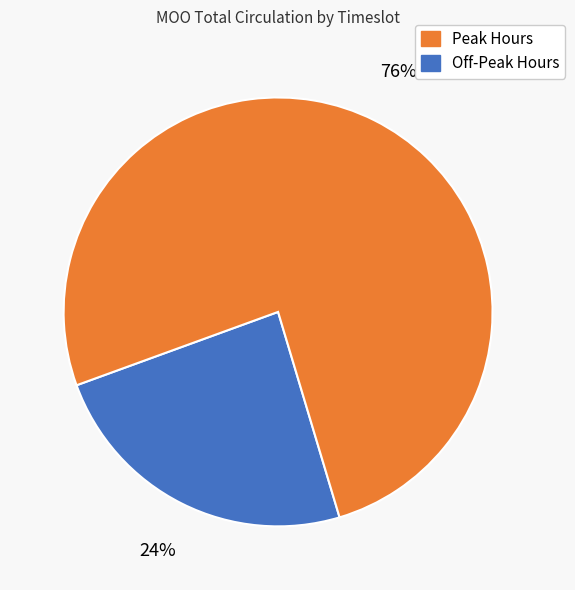

Is there any slice that represents more than half of the pie?

Yes